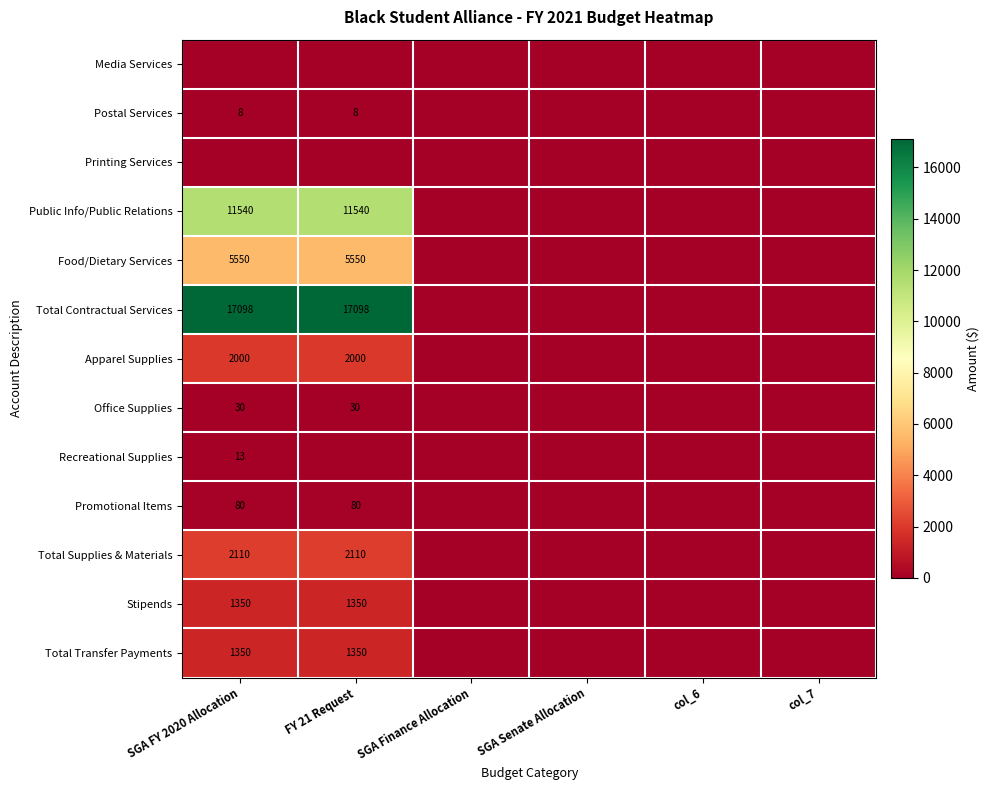

At how many categories does at least one series exceed 275?

2